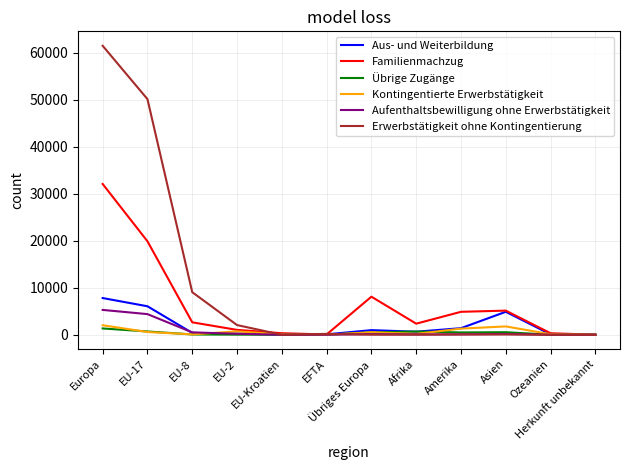

True or false: Aus- und Weiterbildung has a value of 7812 at Europa.

True